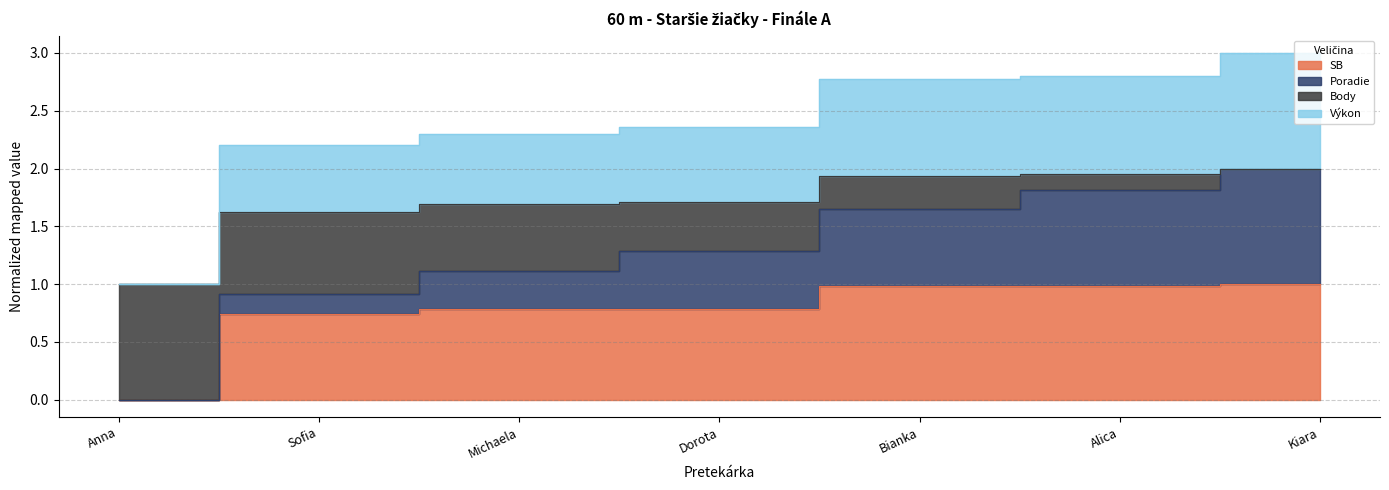

How many positive values does the SB series have?

6